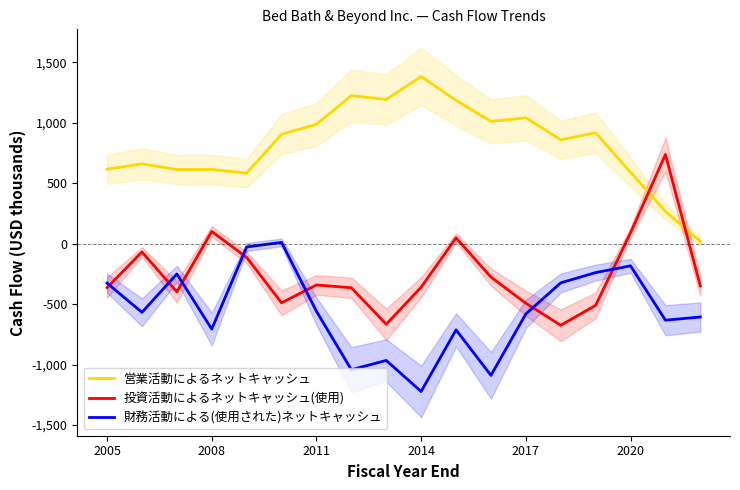

True or false: 財務活動による(使用された)ネットキャッシュ and 営業活動によるネットキャッシュ intersect in this chart.

False